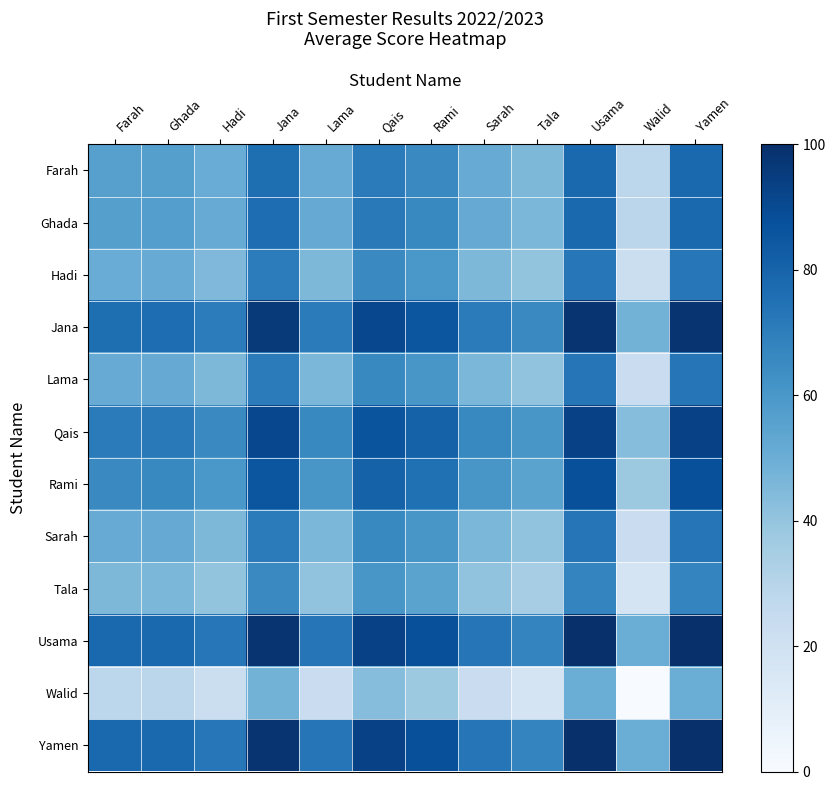

How many categories are shown in the chart?

12